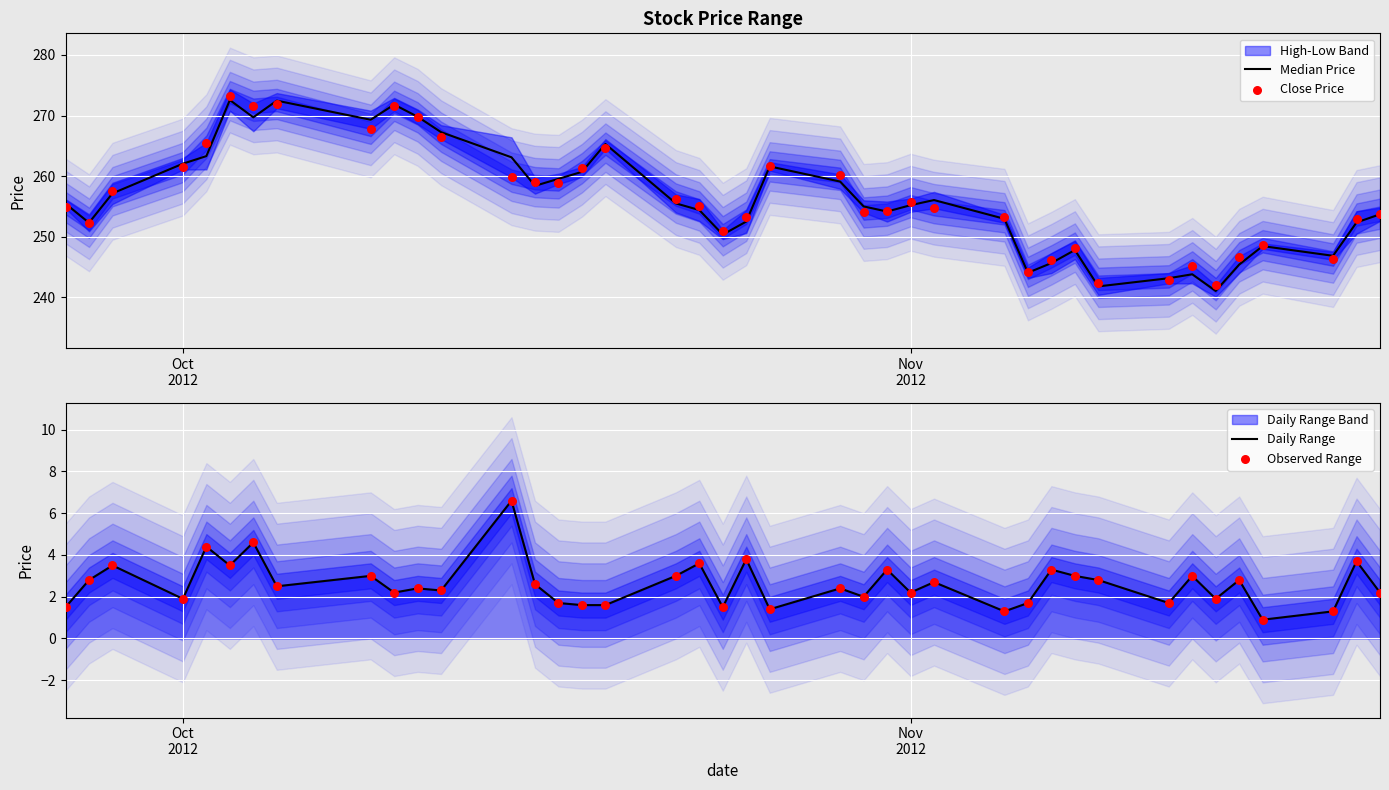

Which series reaches the minimum Y coordinate?

Daily Range